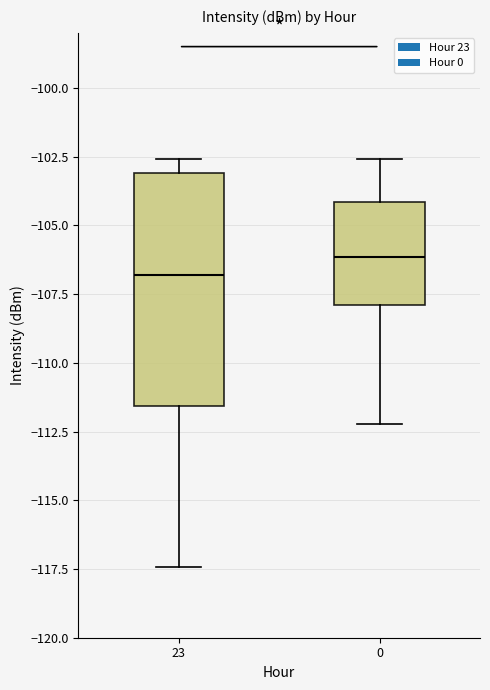

Where does the median line of the box at x = 23 sit on the y-axis? The values are not printed on the chart, so give them approximately, as read against the axis.

-107.0